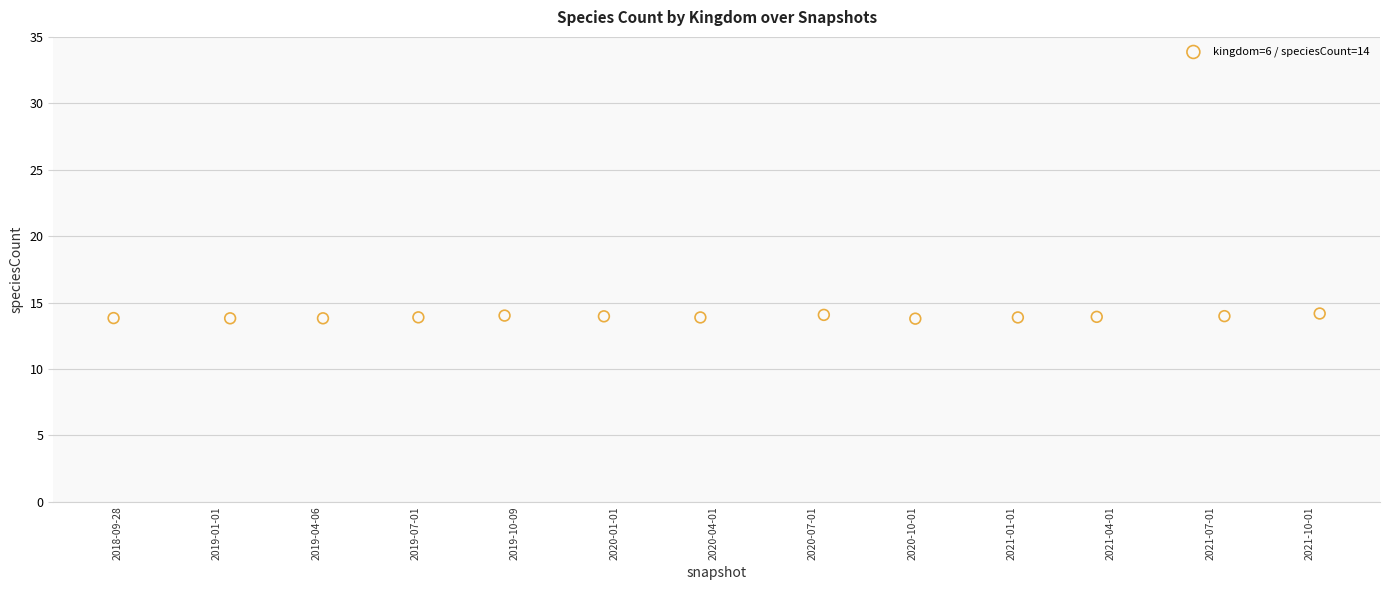

What is the range of Y values (max minus min)?

0.4